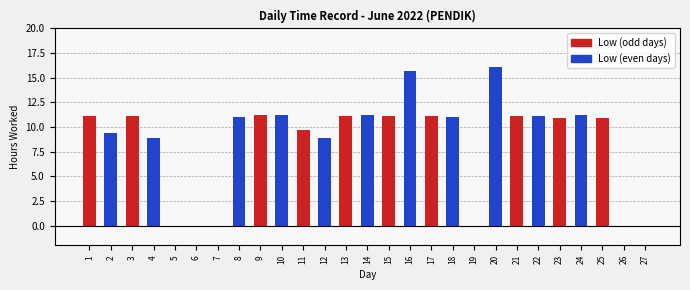

What is the difference between the values at 20 and 10?

4.9